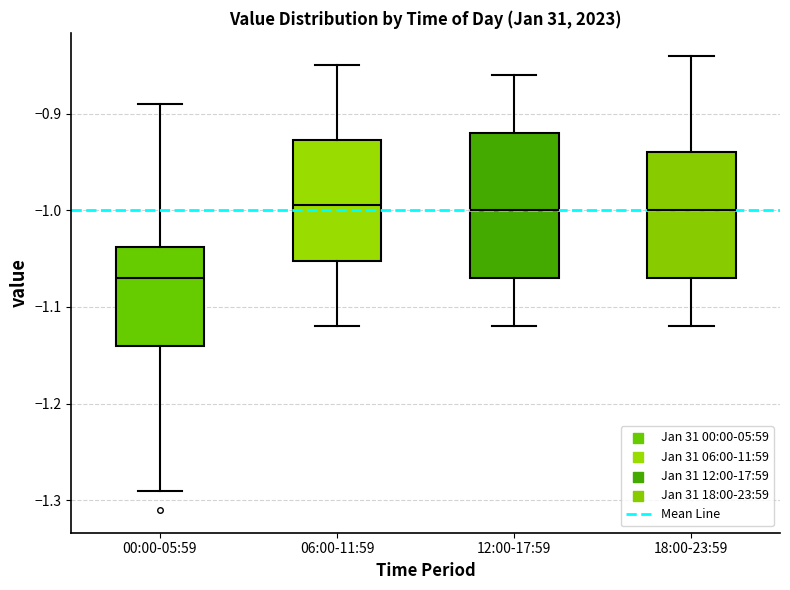

Reading left to right, read every box against the y-axis: the position of its median line, the range the box covers, and the ends of its whiskers. The values are not printed on the chart, so give them approximately, as read against the axis.

00:00-05:59: median -1.07, box -1.14 to -1.04, whiskers -1.29 to -0.89
06:00-11:59: median -0.99, box -1.05 to -0.93, whiskers -1.12 to -0.85
12:00-17:59: median -1.00, box -1.07 to -0.92, whiskers -1.12 to -0.86
18:00-23:59: median -1.00, box -1.07 to -0.94, whiskers -1.12 to -0.84